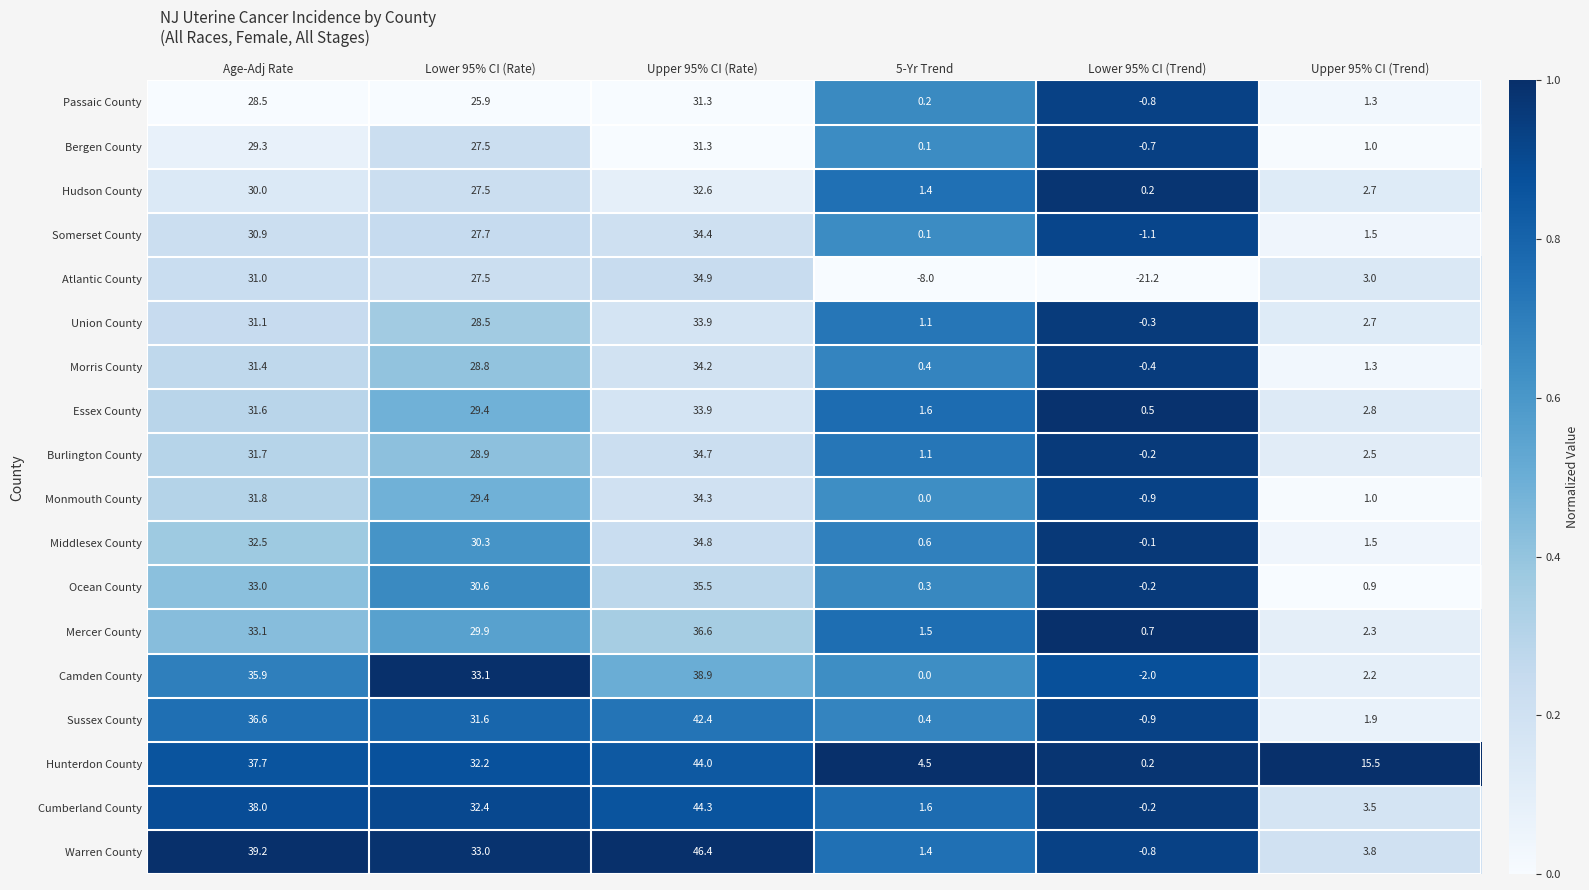

Is it true that Warren County equals 74.9 at Upper 95% CI (Rate)?

False